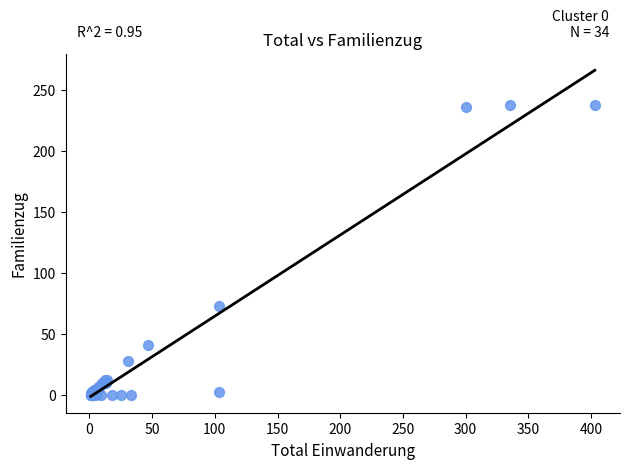

What Y value in the scatter plot is closest to 119?

73